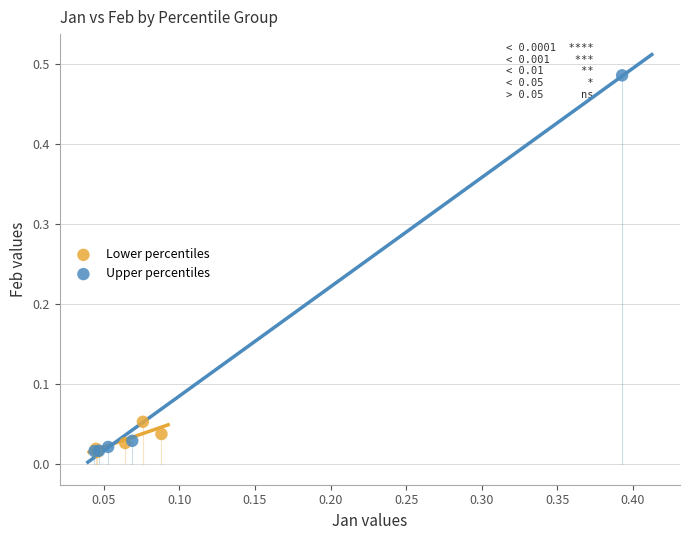

Which series has the widest spread of Y values?

Upper percentiles